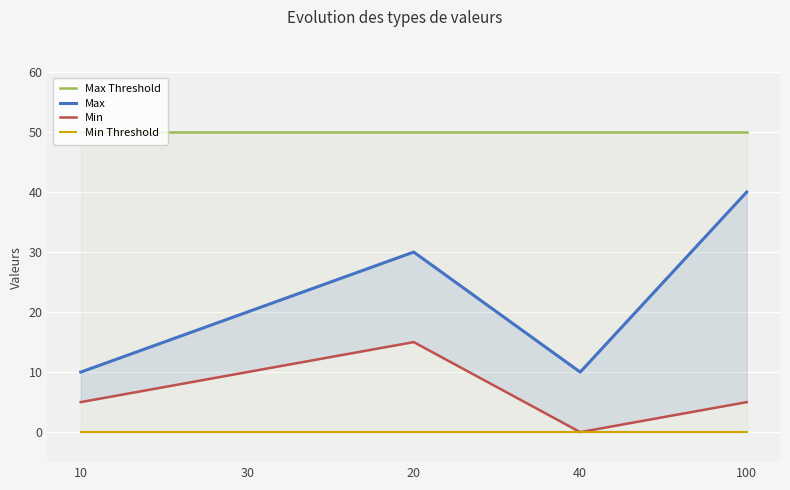

Which has a higher value, 100 or 30?

100